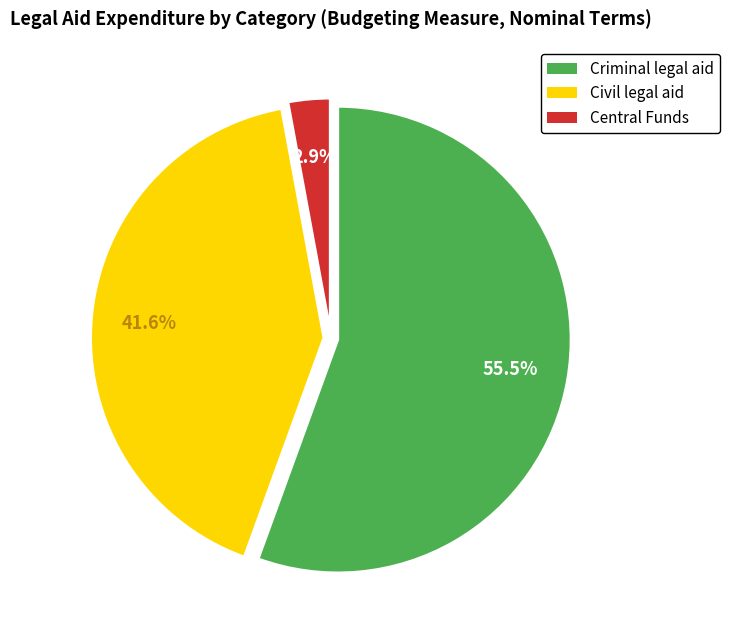

Count the number of slices in the pie.

3